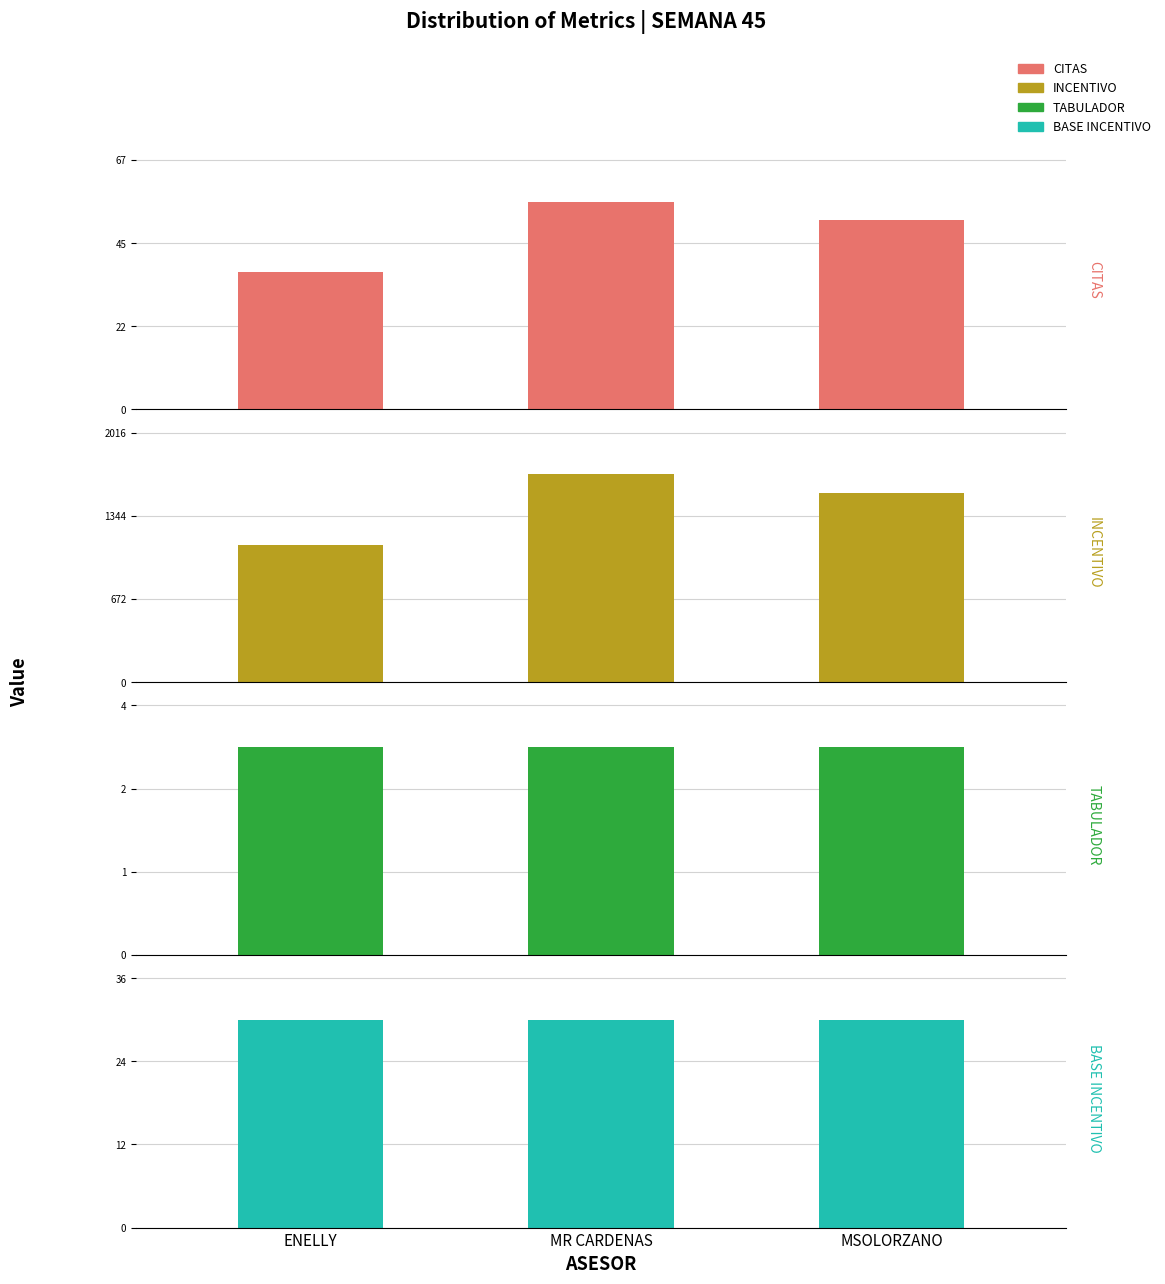

What is the total value across all series at ENELLY?

1180